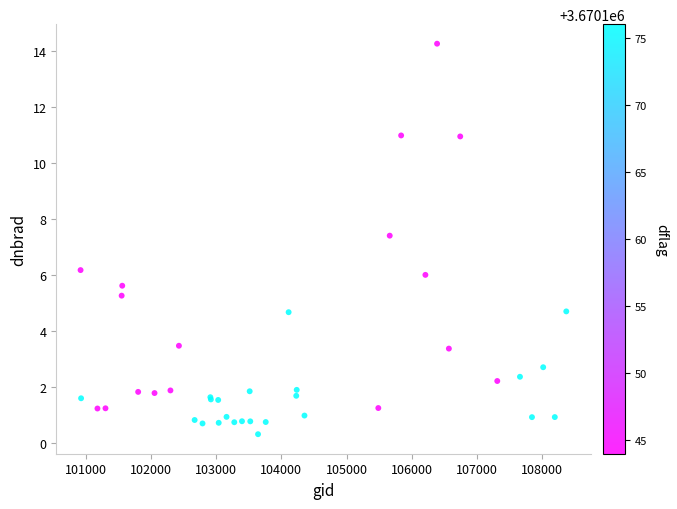

What Y value in the scatter plot is closest to 7?

7.4